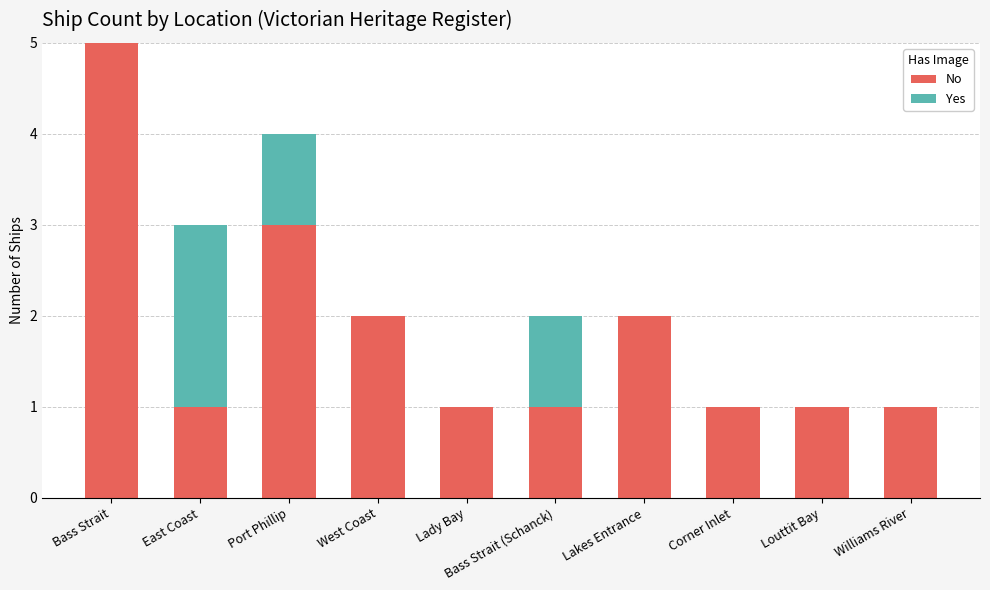

What is the highest value of the No series?

5